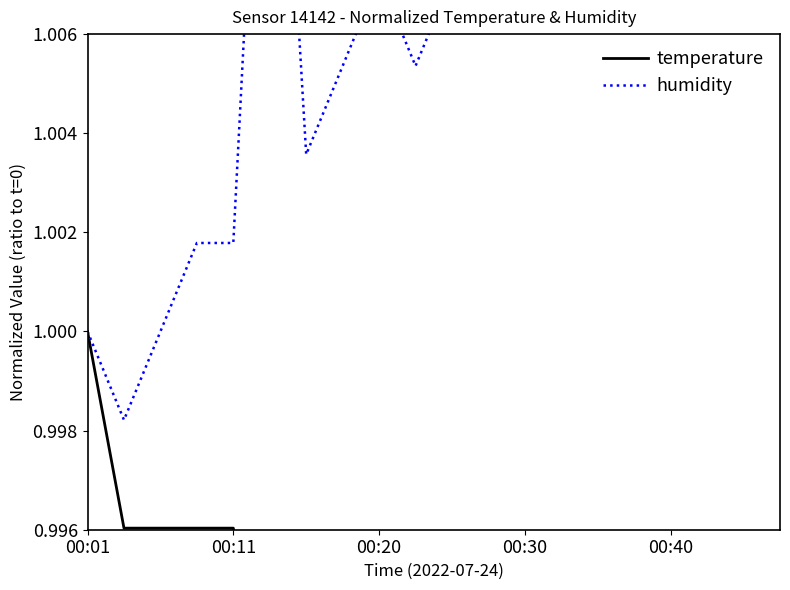

What is the lowest value of the temperature series?

1.0